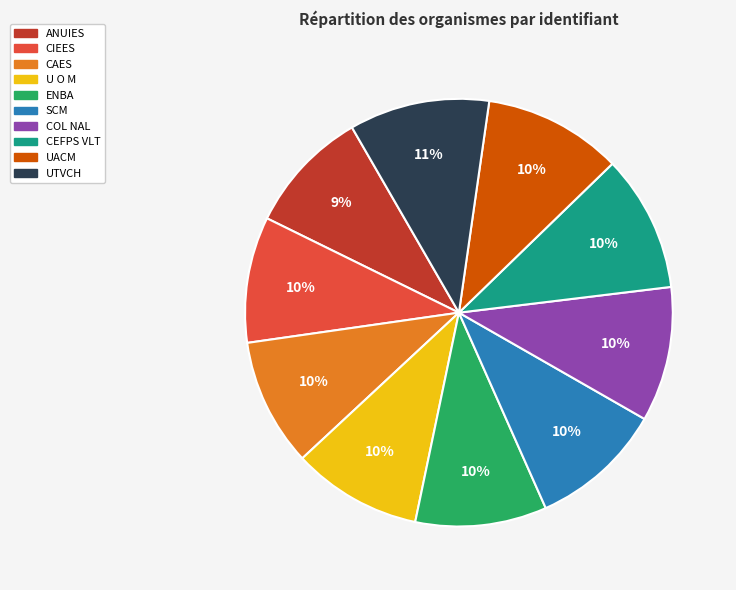

Count the number of slices in the pie.

10